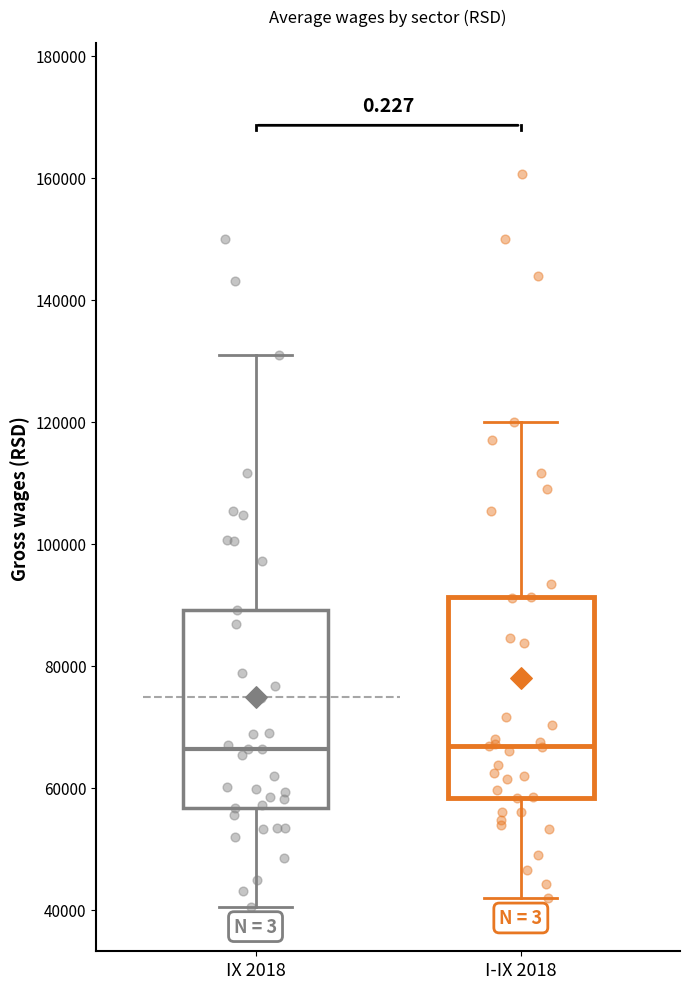

Reading left to right, transcribe this box plot: for each box, give where its median line is, the range the box spans, and where its two whiskers end, as read against the y-axis. The values are not printed on the chart, so give them approximately, as read against the axis.

IX 2018: median 66000, box 56000 to 90000, whiskers 40000 to 130000
I-IX 2018: median 66000, box 58000 to 92000, whiskers 42000 to 120000